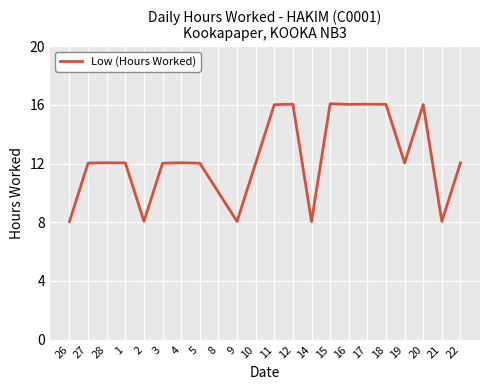

Is it true that the value at 19 is 20.1?

False